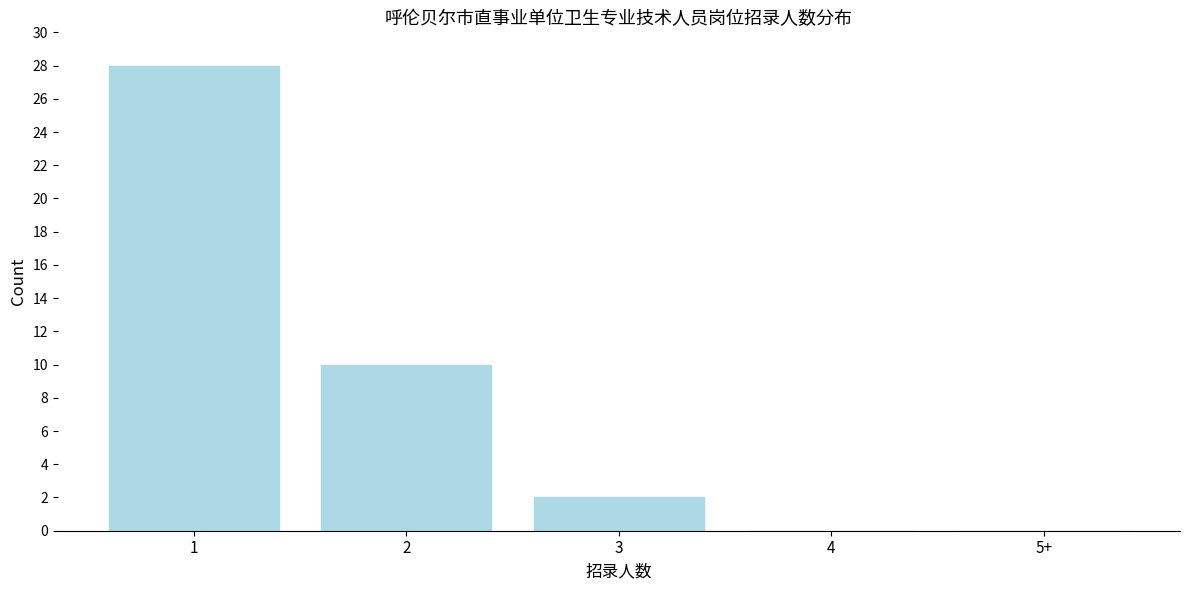

Reading right to left, transcribe all the data shown in this chart.

5+=0	4=0	3=2	2=10	1=28